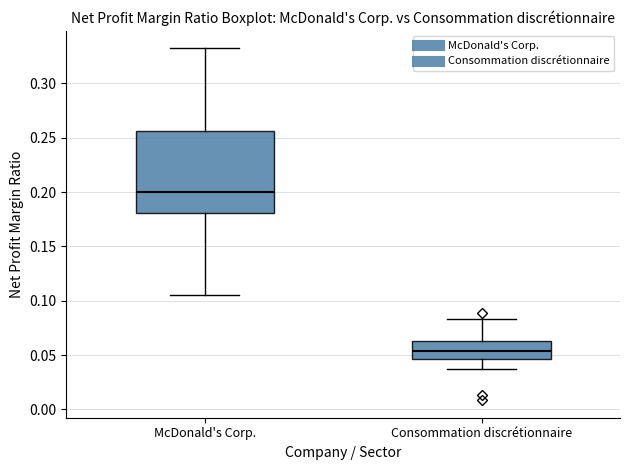

Which box is the tallest, from its lower edge to its upper edge?

McDonald's Corp.